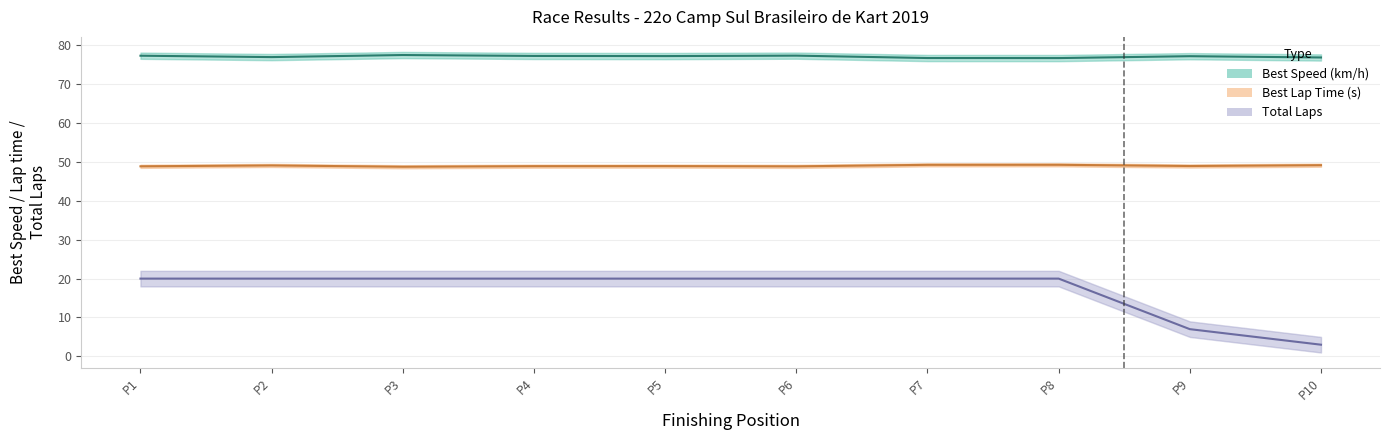

What is the minimum value shown in the chart?

3.0